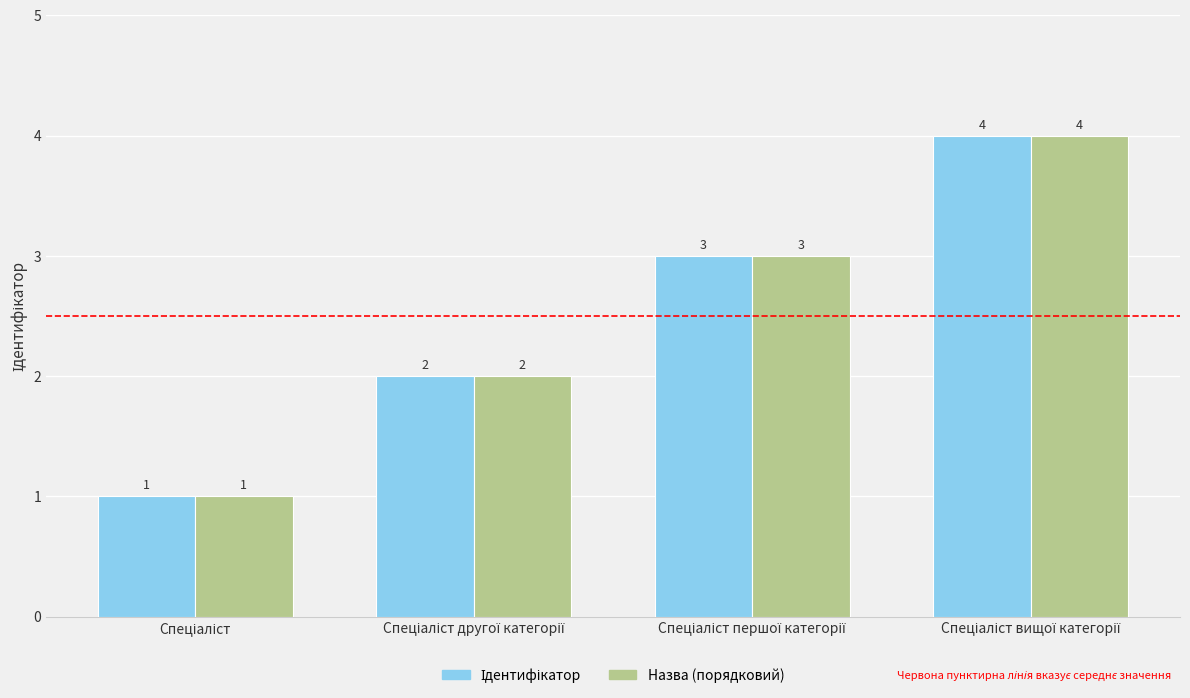

What is the greatest value displayed?

4